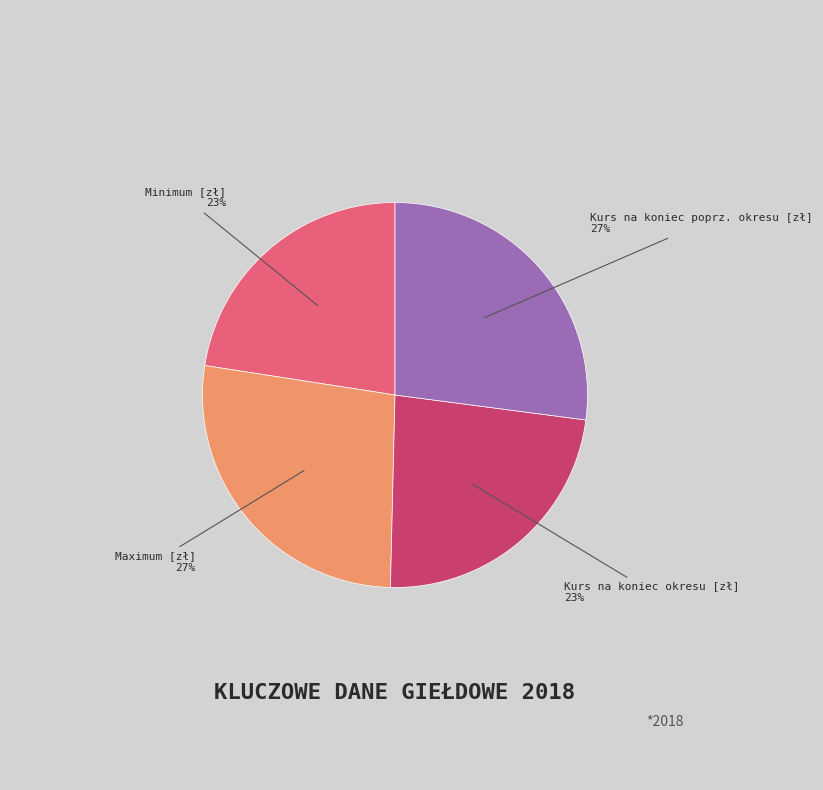

Does any single category account for the majority?

No